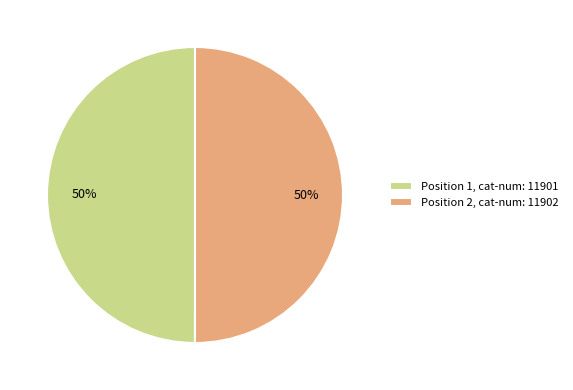

Combined, do Position 1, cat-num: 11901 and Position 2, cat-num: 11902 account for over 50%?

Yes